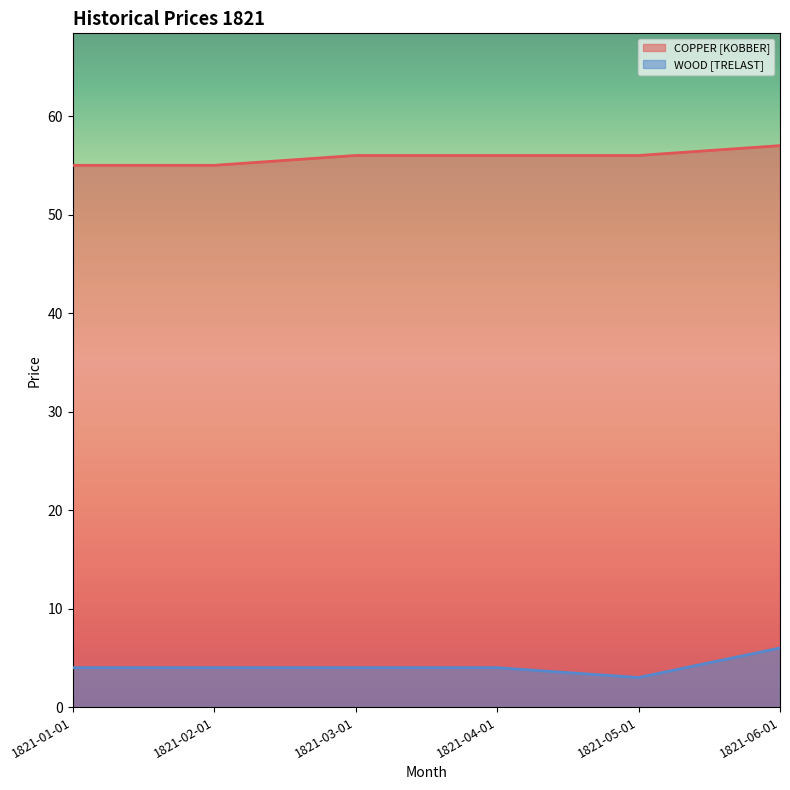

The value of WOOD [TRELAST] at 1821-04-01 is 4. True or false?

True